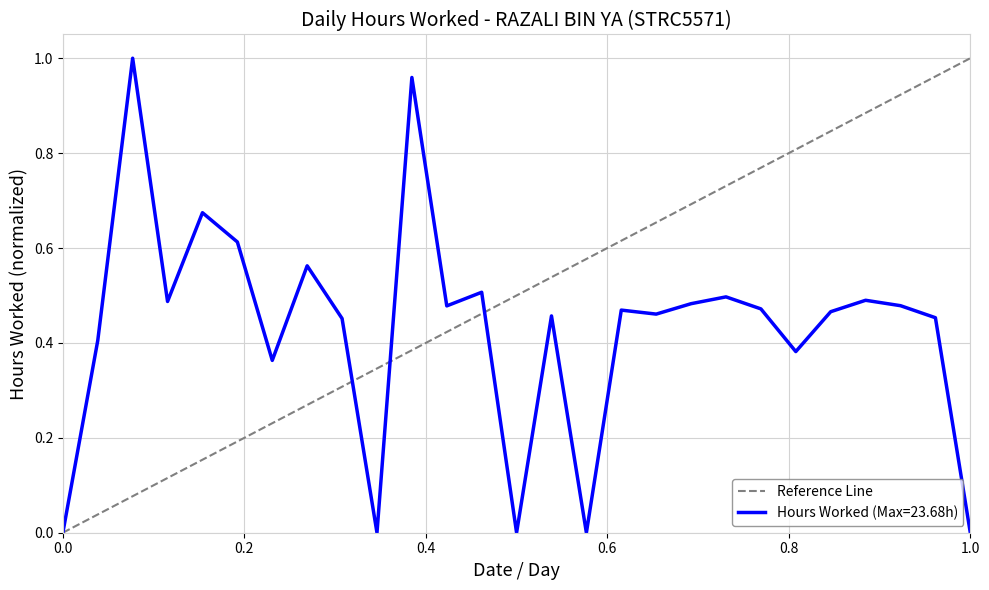

The Hours Worked (Max=23.68h) series shows -0.5 at 1.0. True or false?

False